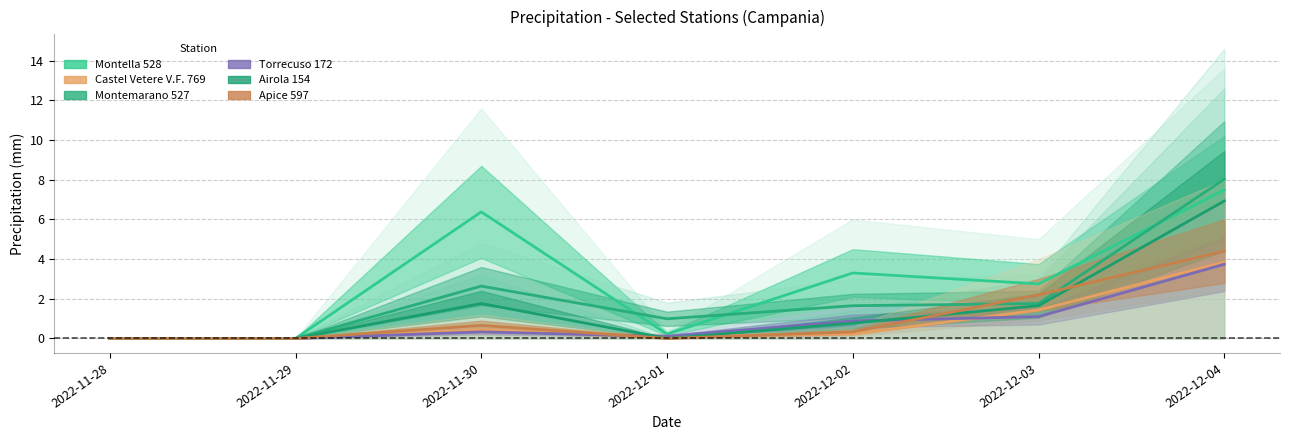

Rank the series at 2022-12-03 from lowest to highest value.

Torrecuso 172, Castel Vetere V.F. 769, Airola 154, Montemarano 527, Apice 597, Montella 528